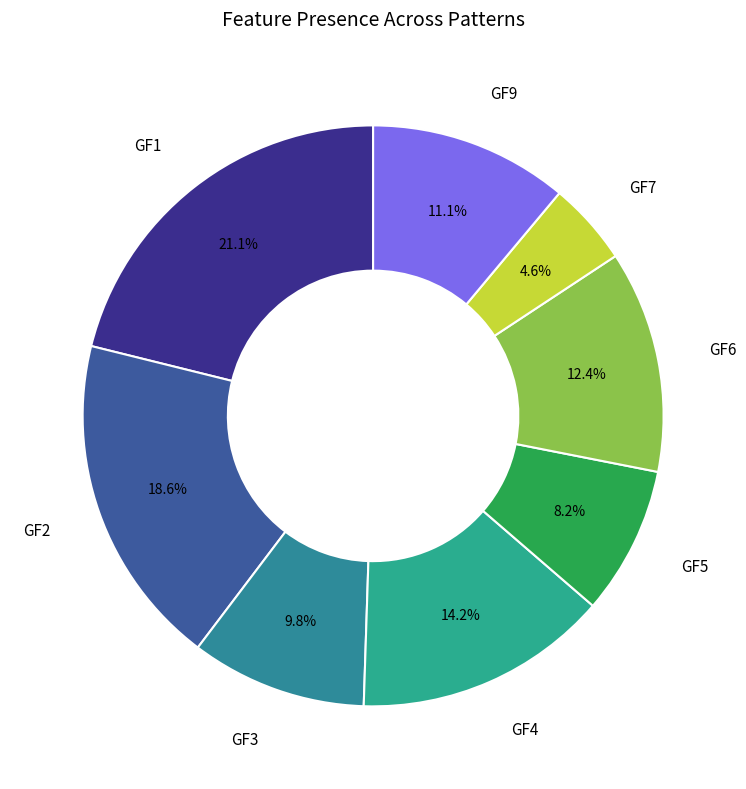

How many slices are in this pie chart?

8